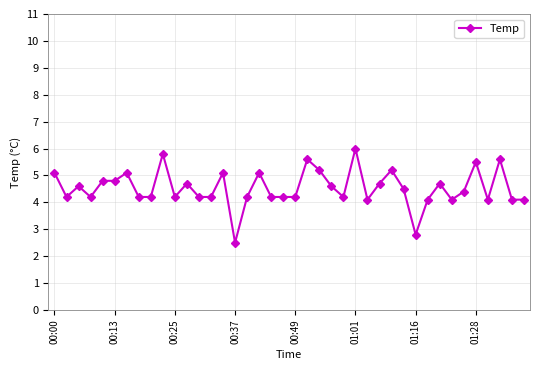

What is the maximum value shown in the chart?

6.0